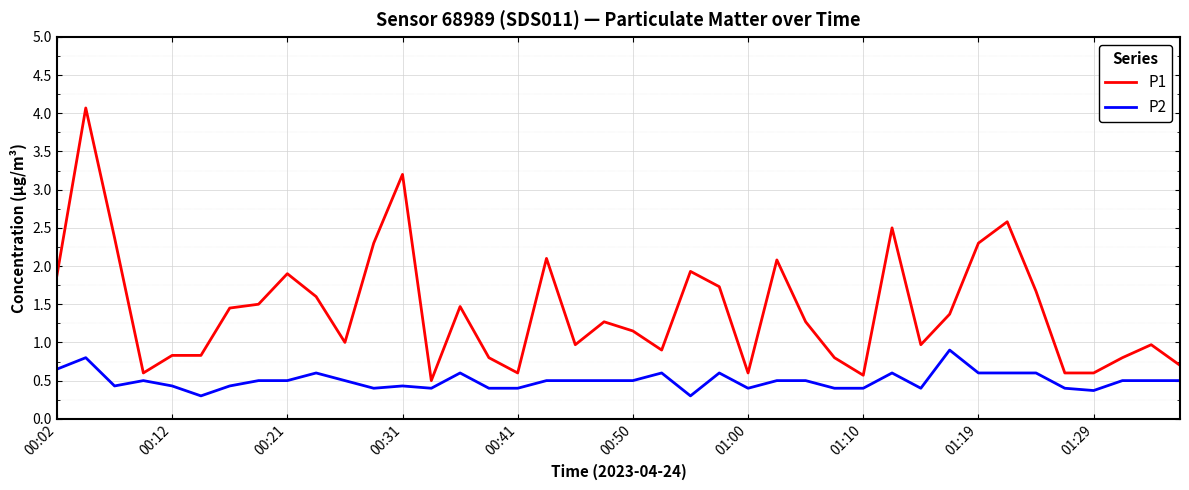

What is the sum of all P2 values?

19.9